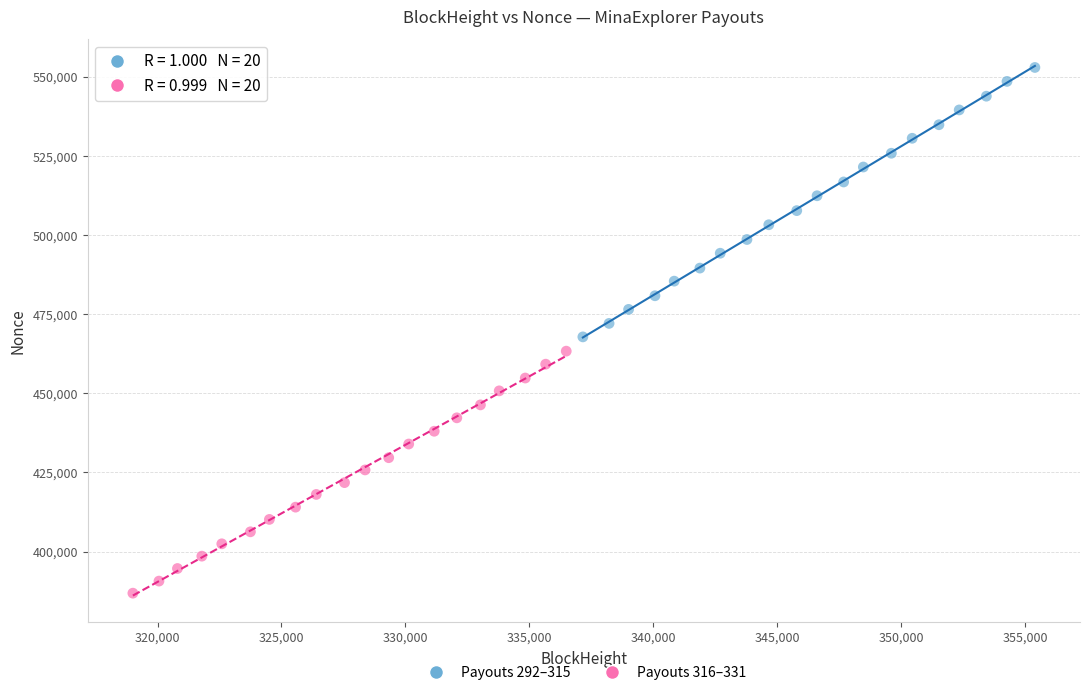

Which series reaches the minimum Y coordinate?

Payouts 316–331